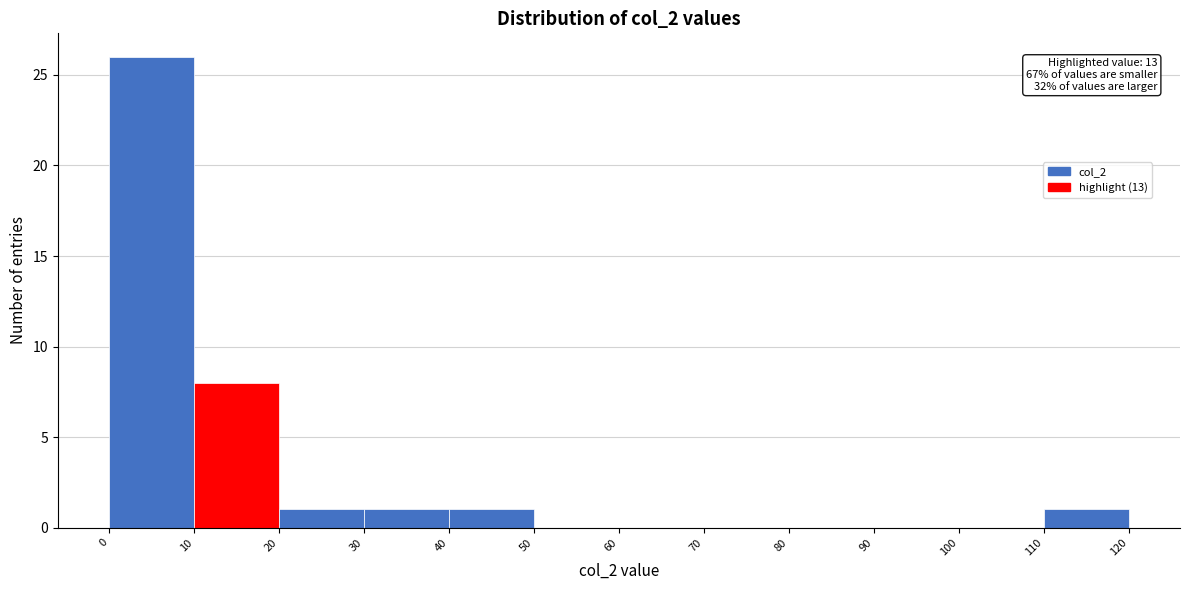

Over which range of the x-axis is the bar tallest?

0 to 10